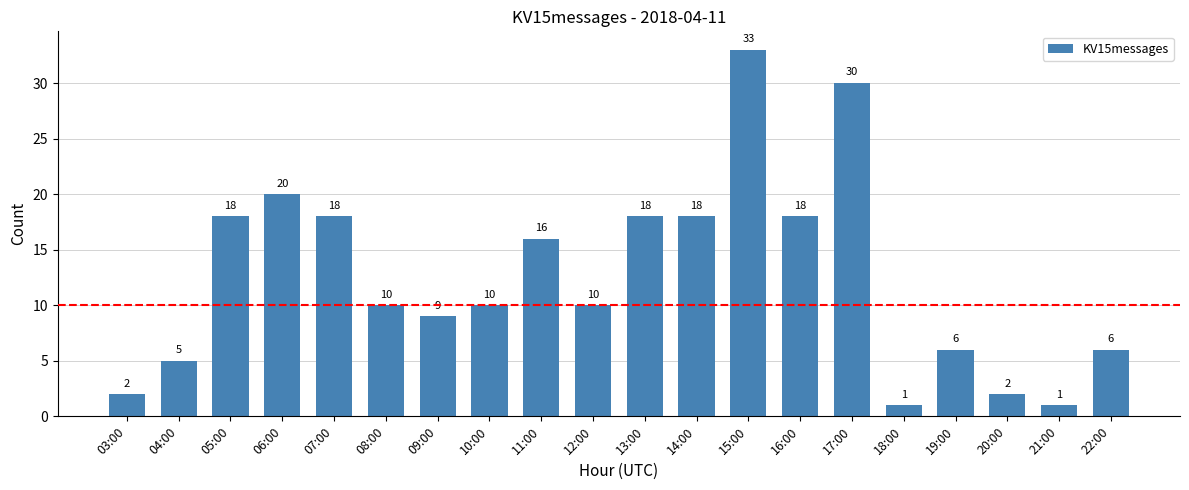

What is the label of the 11th bar from the left?

13:00